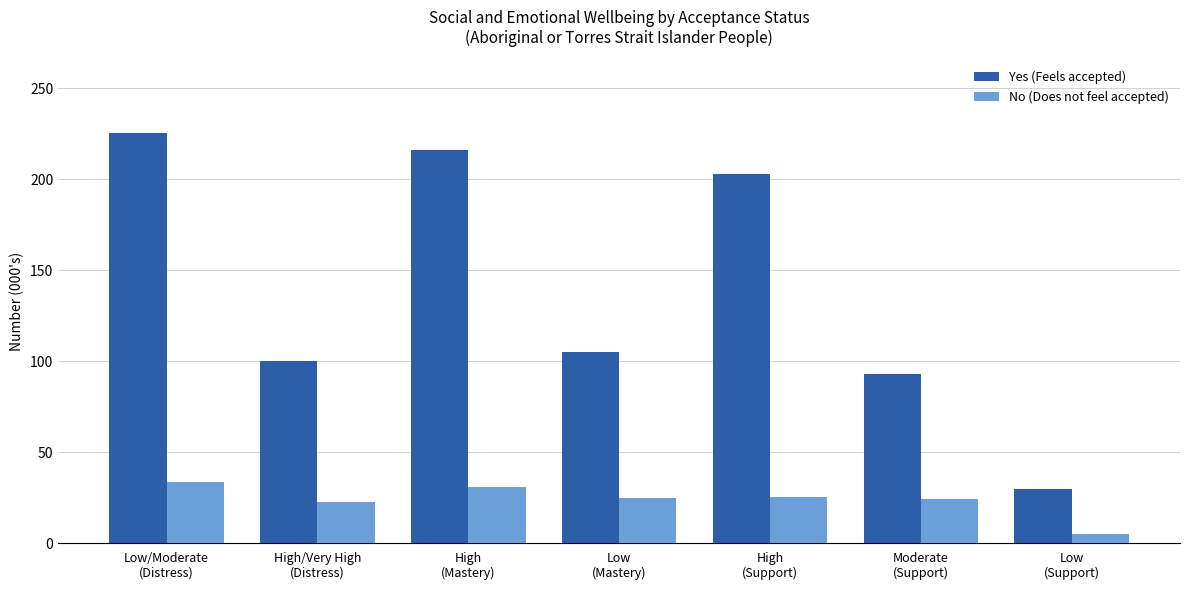

What is the value of the No (Does not feel accepted) bar at the 7th from the left?

5.1